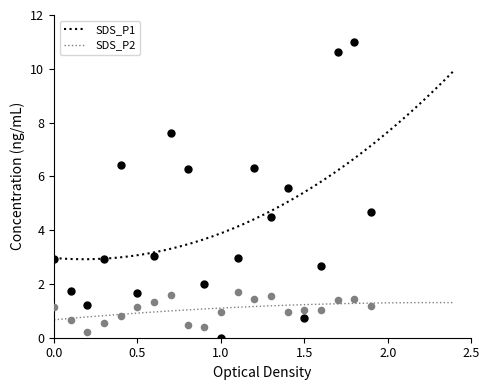

Which series contains the lowest Y value?

SDS_P1